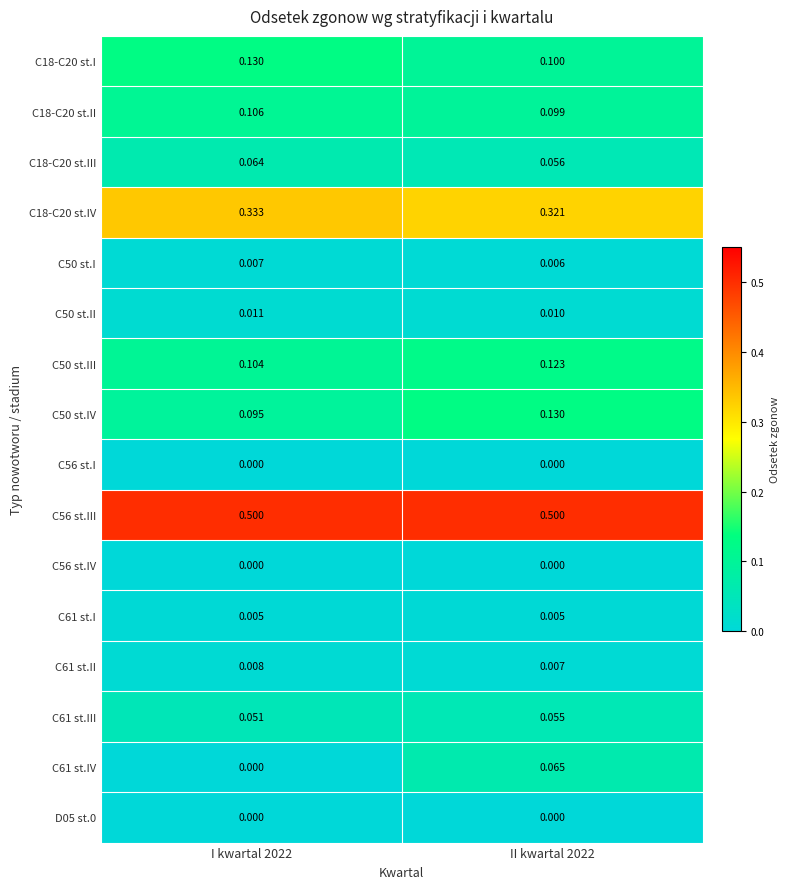

Is the value of C61 st.II at II kwartal 2022 greater than the value of C18-C20 st.II at II kwartal 2022?

No